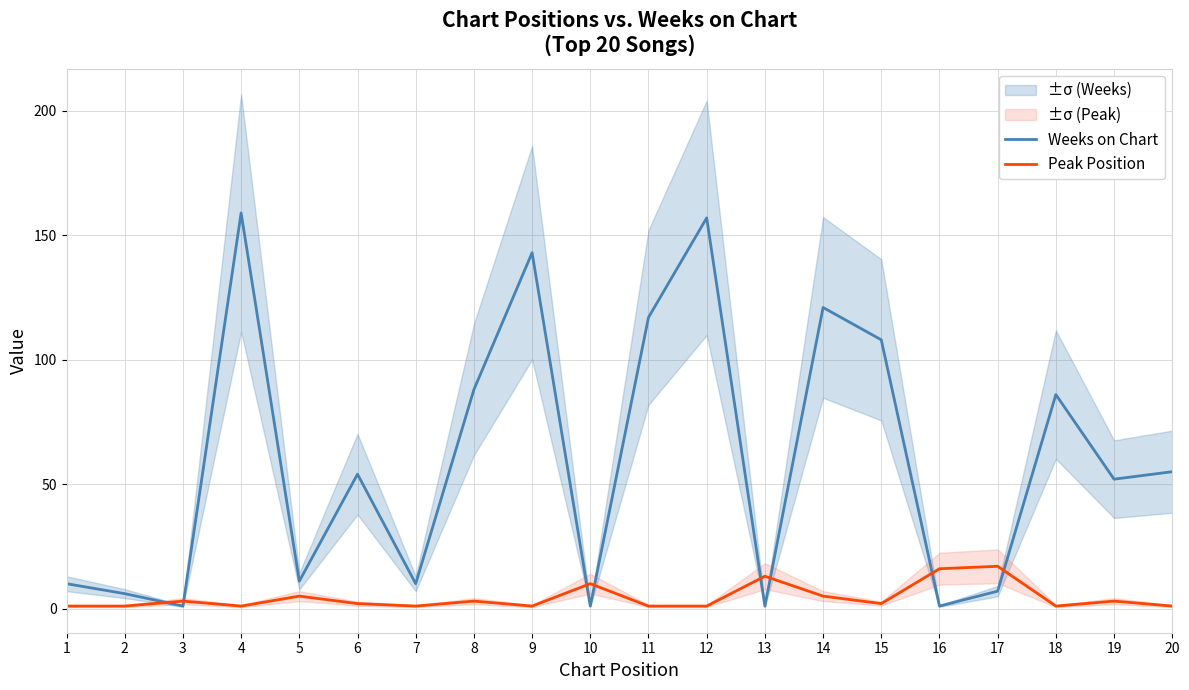

Between 1 and 3, which series saw the biggest shift?

Weeks on Chart